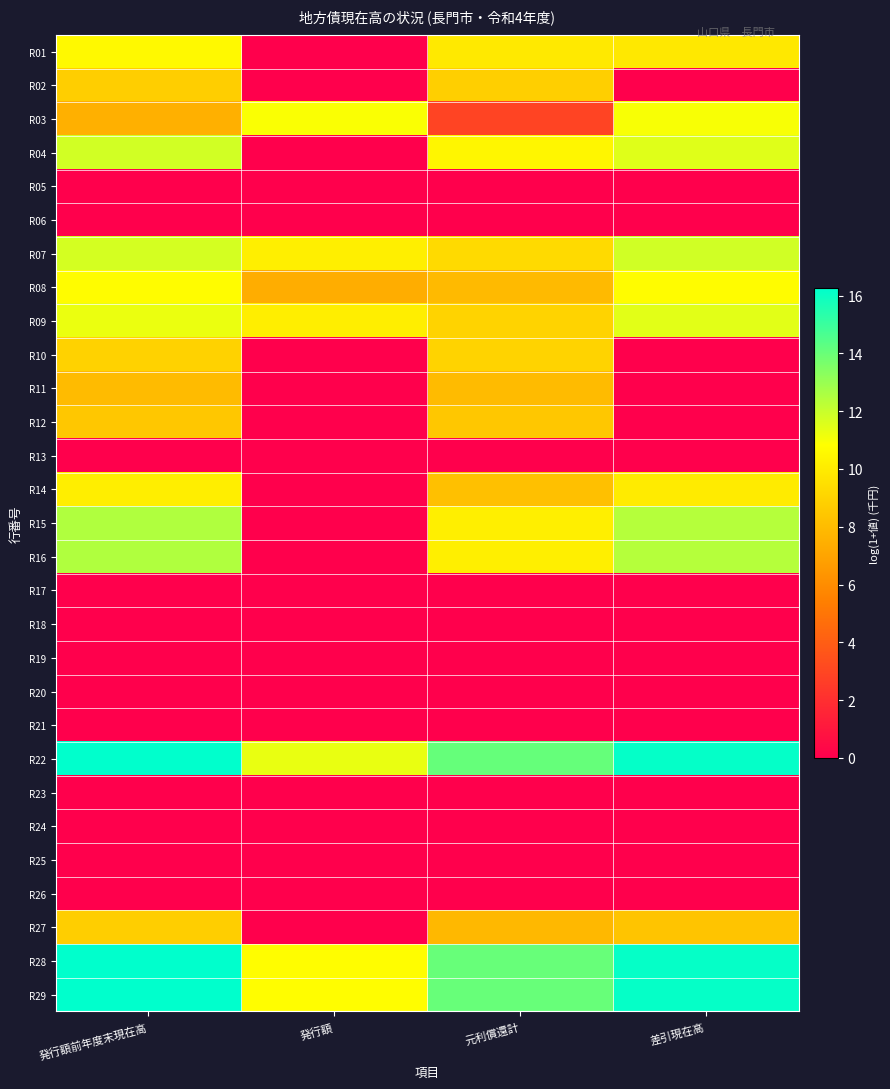

At how many categories does at least one series exceed 12?

3